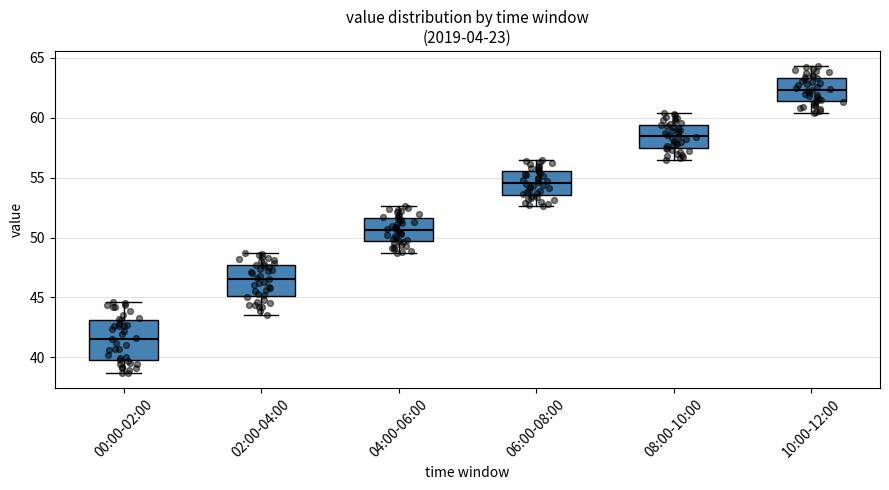

Comparing the boxes themselves (not the whiskers), which one is the tallest?

00:00-02:00